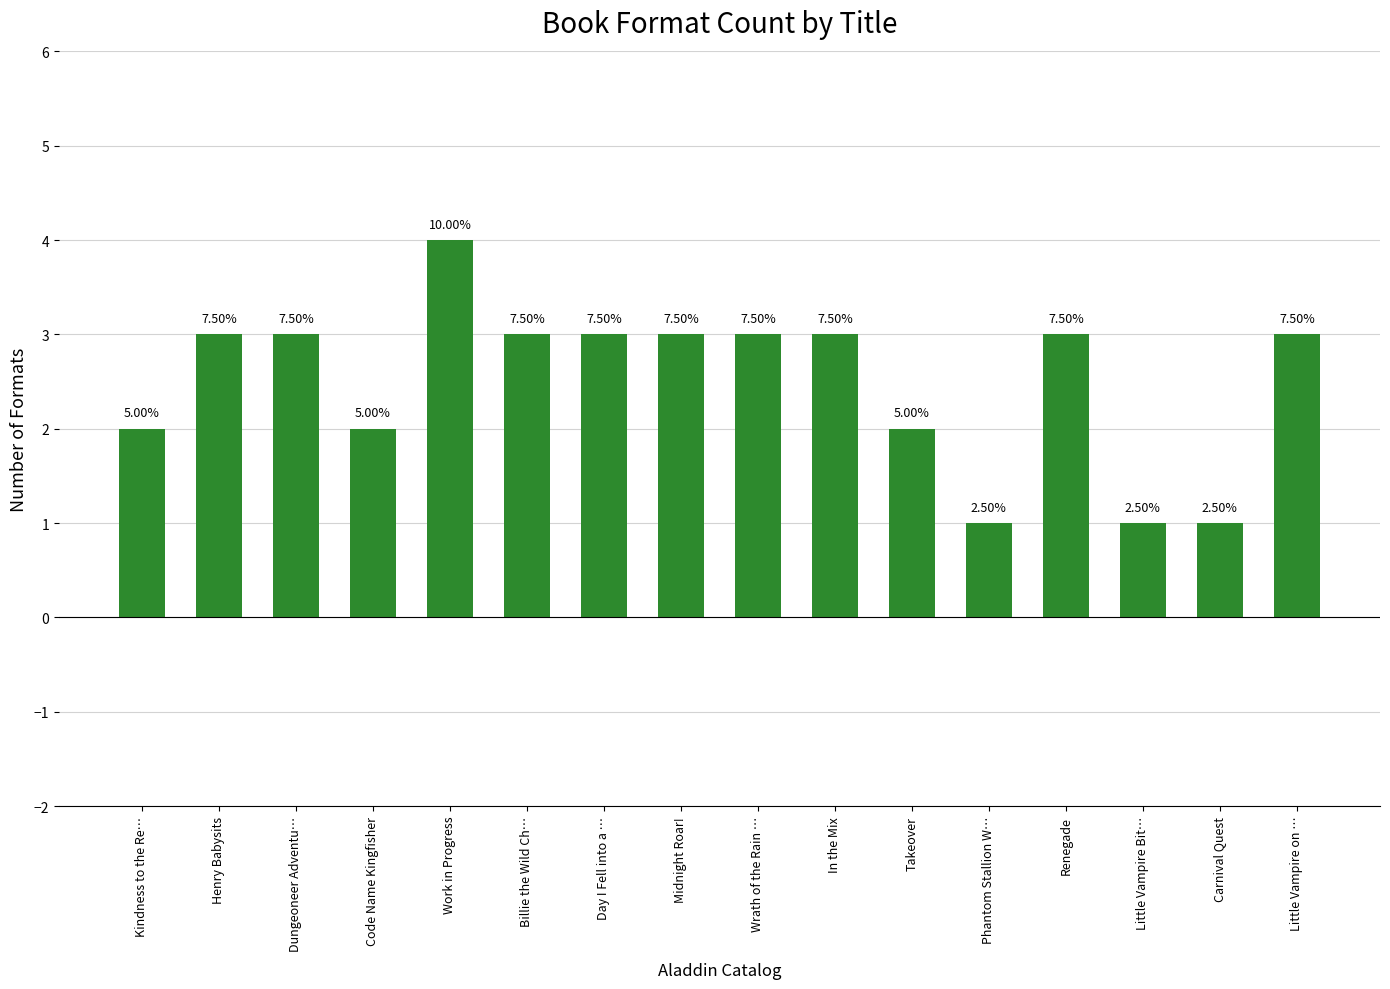

True or false: the data shows 5 at Wrath of the Rain ….

False